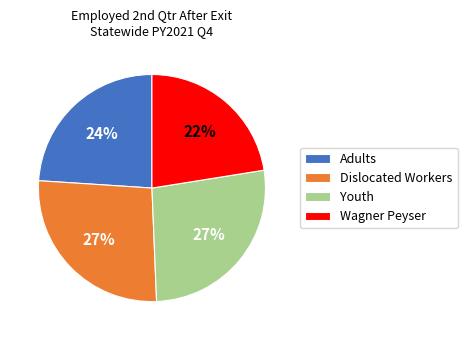

What percentage is the Dislocated Workers slice, to the nearest percent?

27%